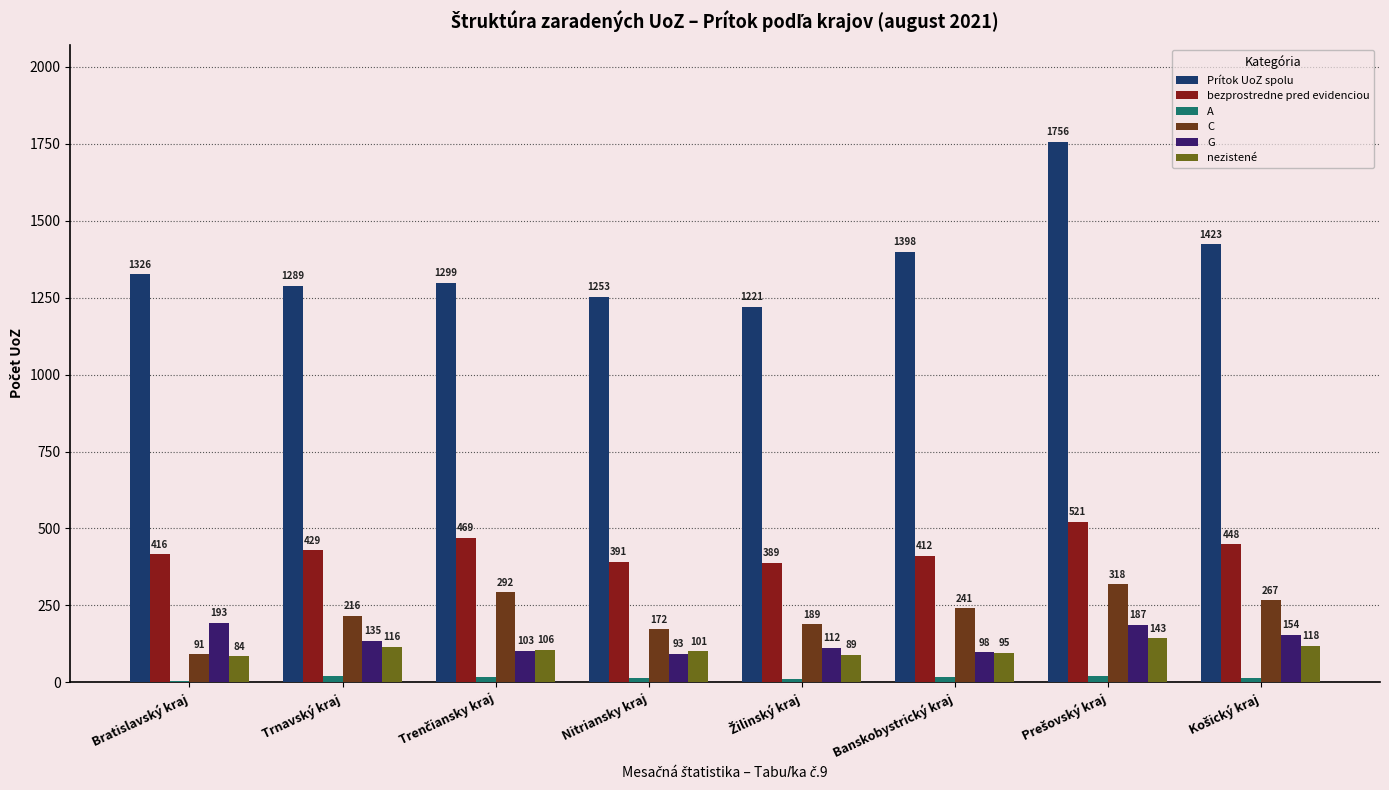

What is the maximum value for bezprostredne pred evidenciou?

521